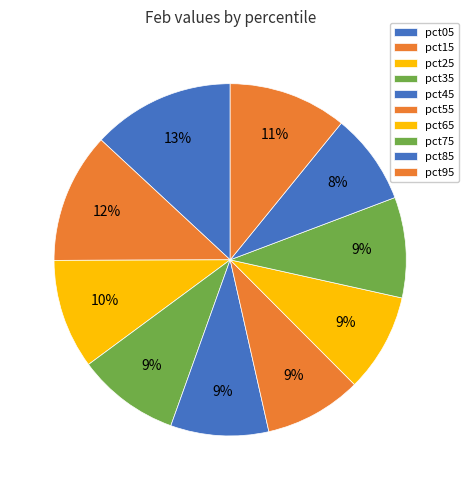

Rank the categories by value from lowest to highest.

pct85, pct55, pct45, pct65, pct75, pct35, pct25, pct95, pct15, pct05